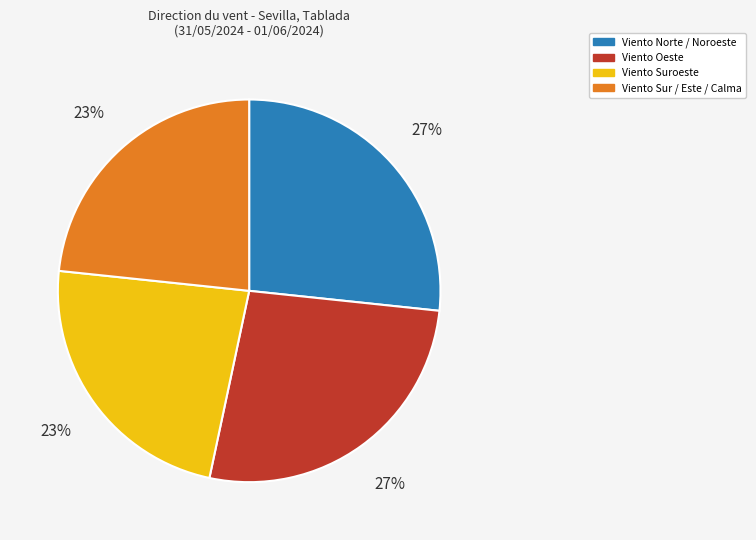

Is it true that Viento Sur / Este / Calma is 29% of the pie?

False